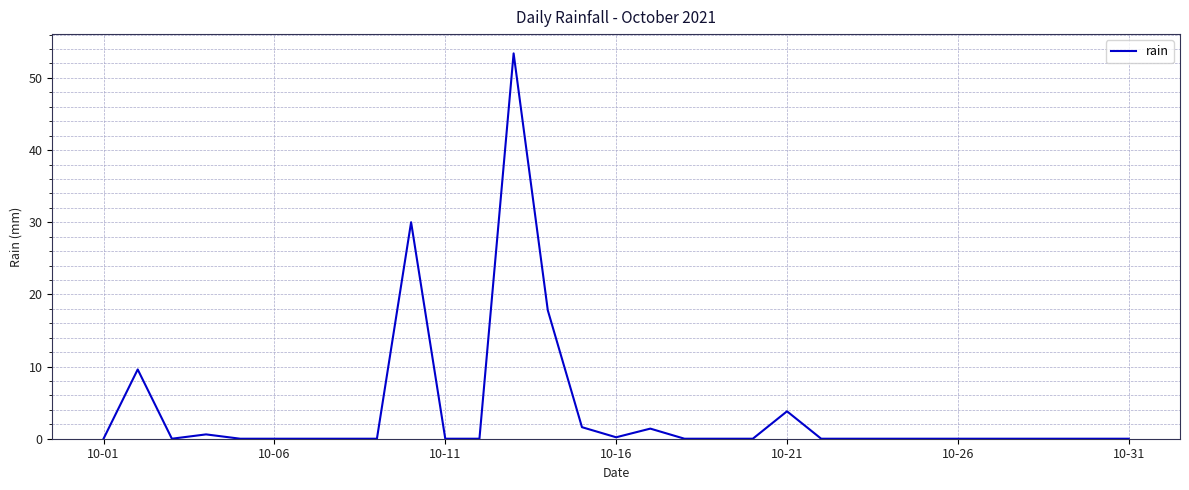

What is the difference between the maximum and minimum values?

53.4